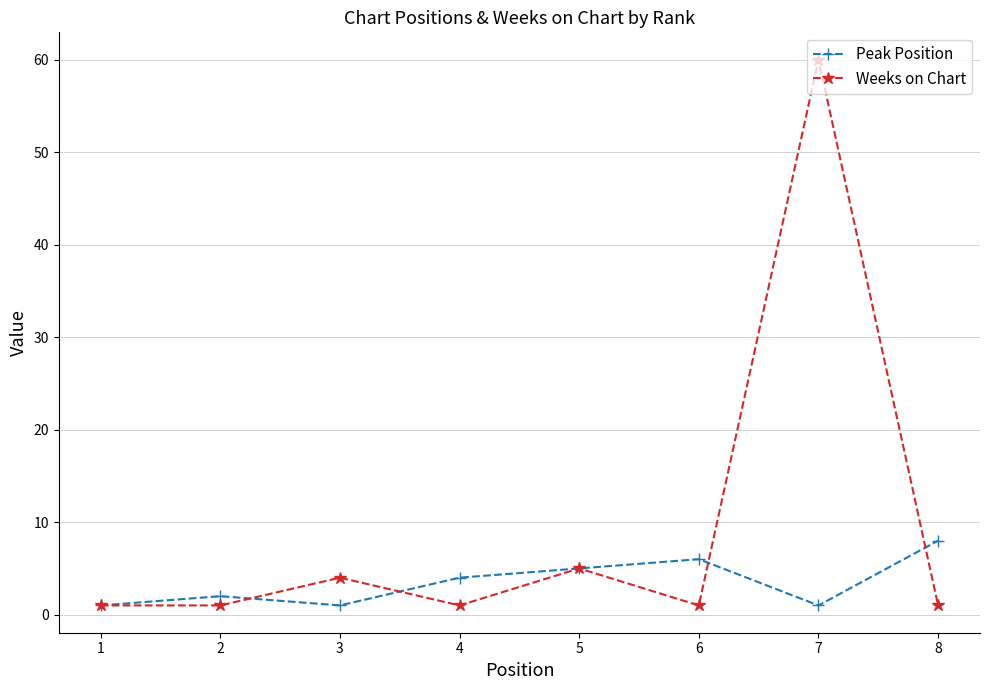

Between 4 and 7, which series saw the biggest shift?

Weeks on Chart